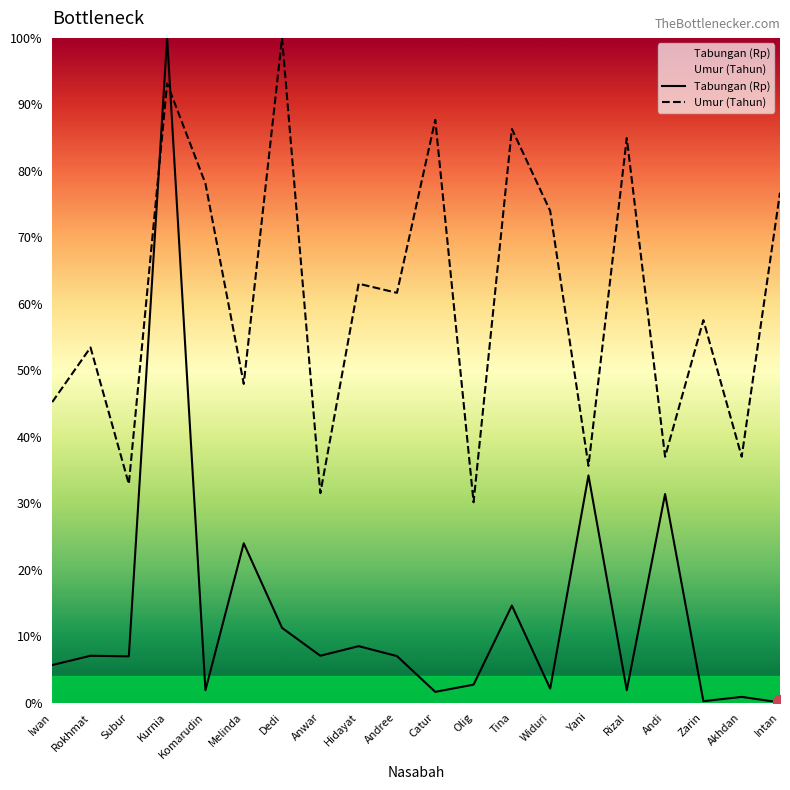

At which label does Tabungan (Rp) first exceed 6?

Rokhmat